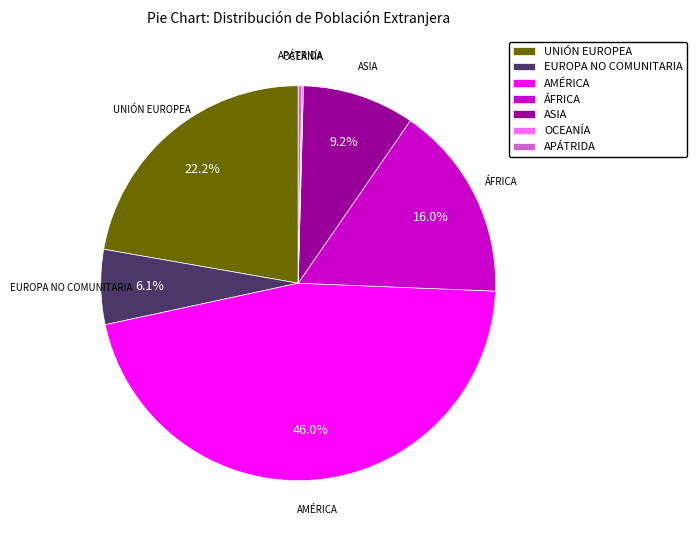

Is there any slice that represents more than half of the pie?

No